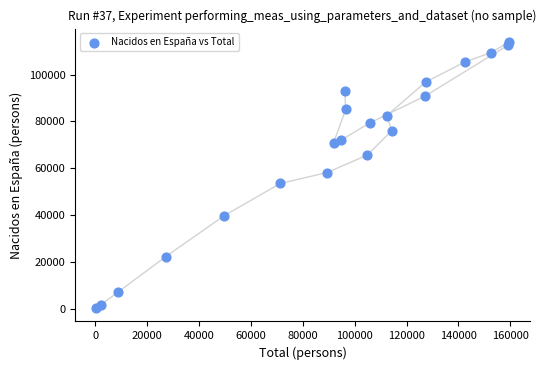

What is the range of Y values (max minus min)?

113693